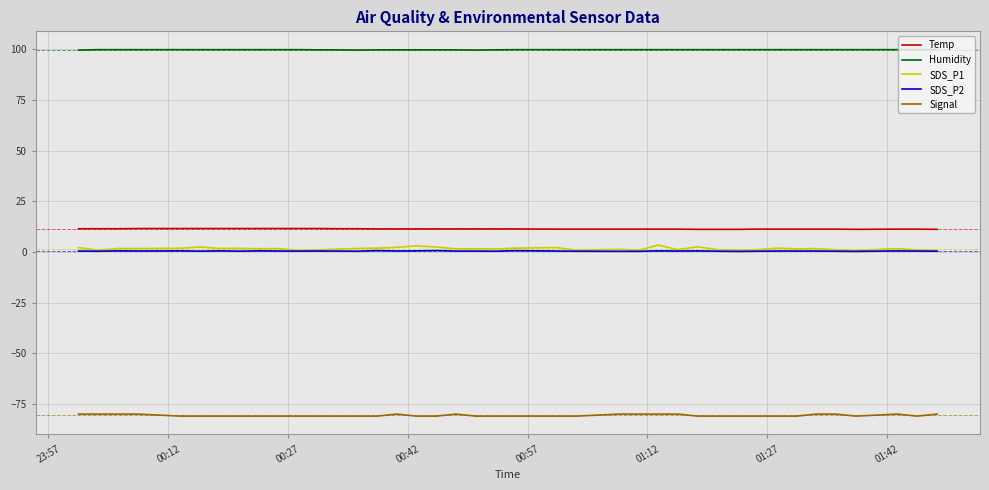

True or false: SDS_P1 has more than 2 interior local peaks.

True